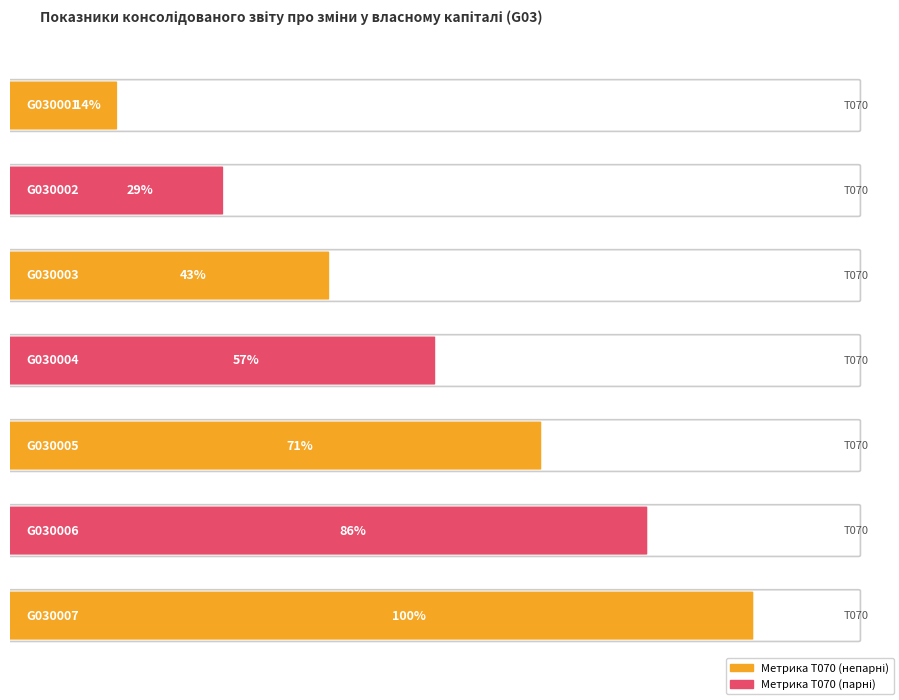

What is the ratio of the value at G030005 to the value at G030003?

1.7